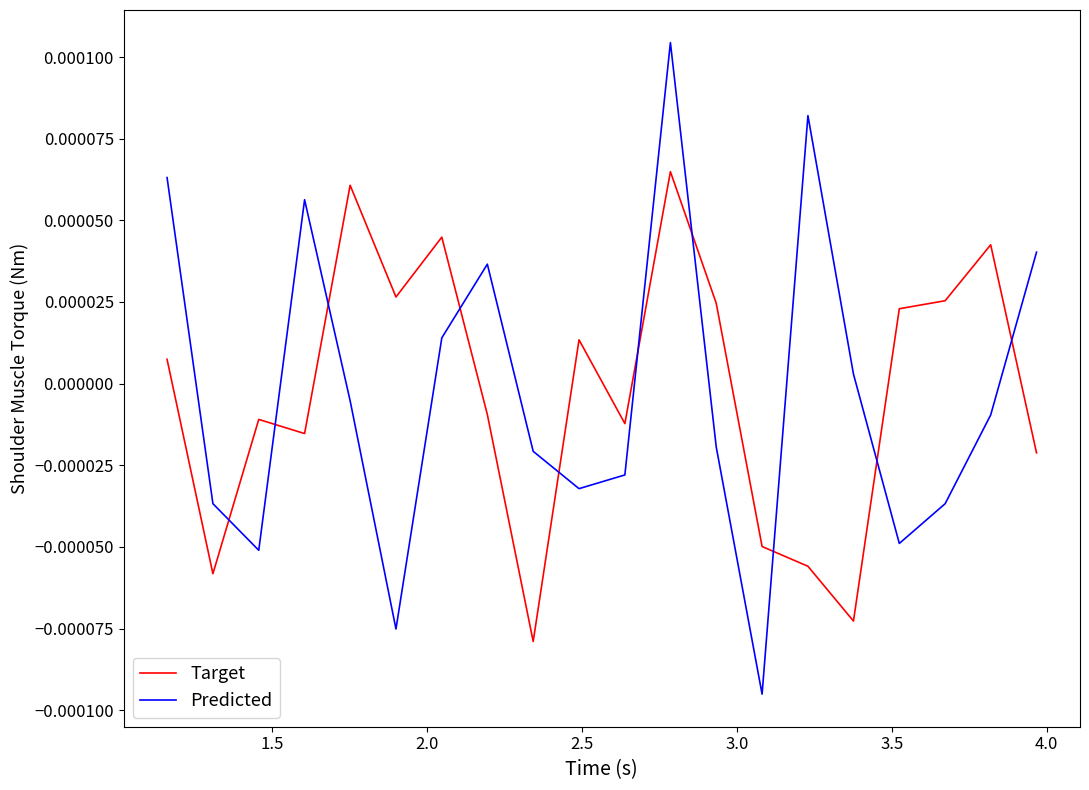

Which series has the widest spread of values?

Predicted